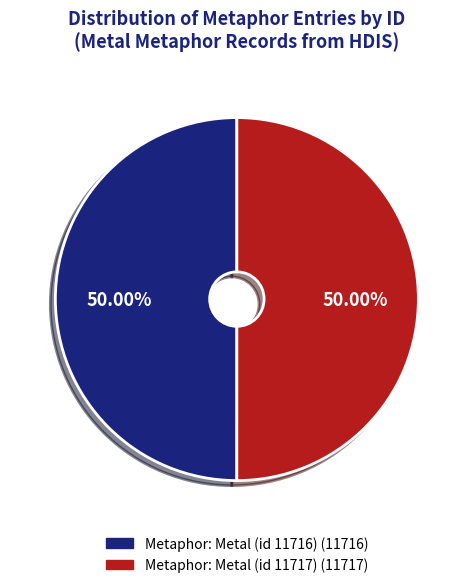

What is the ratio of the value at Metaphor: Metal (id 11717) to the value at Metaphor: Metal (id 11716)?

1.0